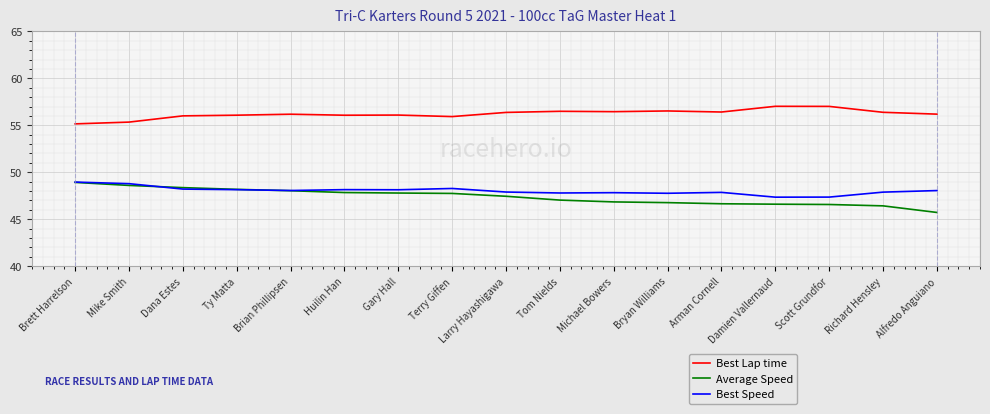

True or false: Best Lap time has a value of 56.5 at Bryan Williams.

True